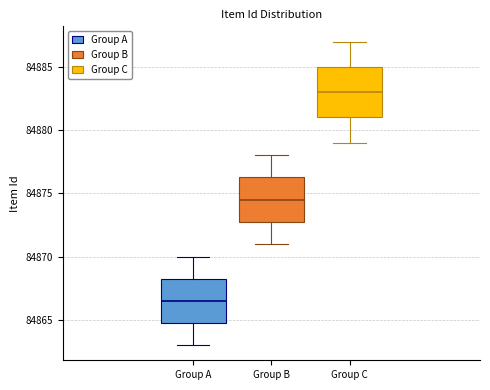

Reading left to right, read every box against the y-axis: the position of its median line, the range the box covers, and the ends of its whiskers. The values are not printed on the chart, so give them approximately, as read against the axis.

Group A: median 84866.5, box 84865.0 to 84868.5, whiskers 84863.0 to 84870.0
Group B: median 84874.5, box 84873.0 to 84876.5, whiskers 84871.0 to 84878.0
Group C: median 84883.0, box 84881.0 to 84885.0, whiskers 84879.0 to 84887.0